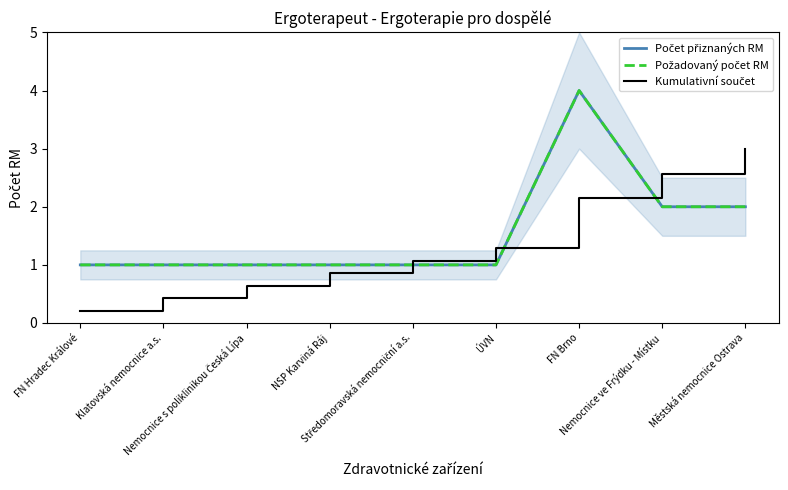

Reading left to right, extract all data points from this chart.

Počet přiznaných RM: 1.0	1.0	1.0	1.0	1.0	1.0	4.0	2.0	2.0
Požadovaný počet RM: 1.0	1.0	1.0	1.0	1.0	1.0	4.0	2.0	2.0
Kumulativní součet: 0.2	0.4	0.6	0.9	1.1	1.3	2.1	2.6	3.0